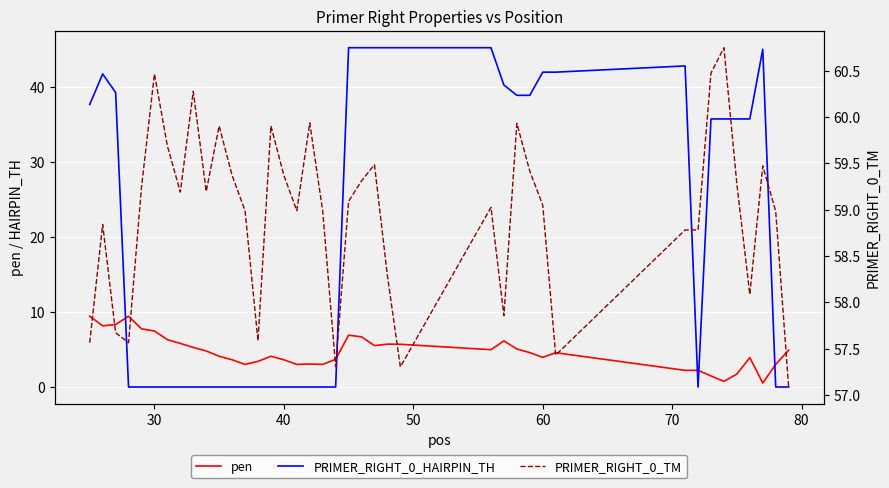

True or false: PRIMER_RIGHT_0_HAIRPIN_TH and pen intersect in this chart.

True